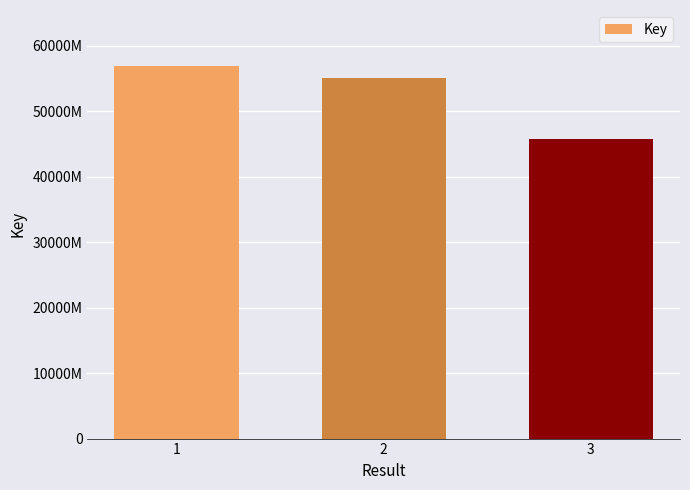

Does the chart contain any negative values?

No